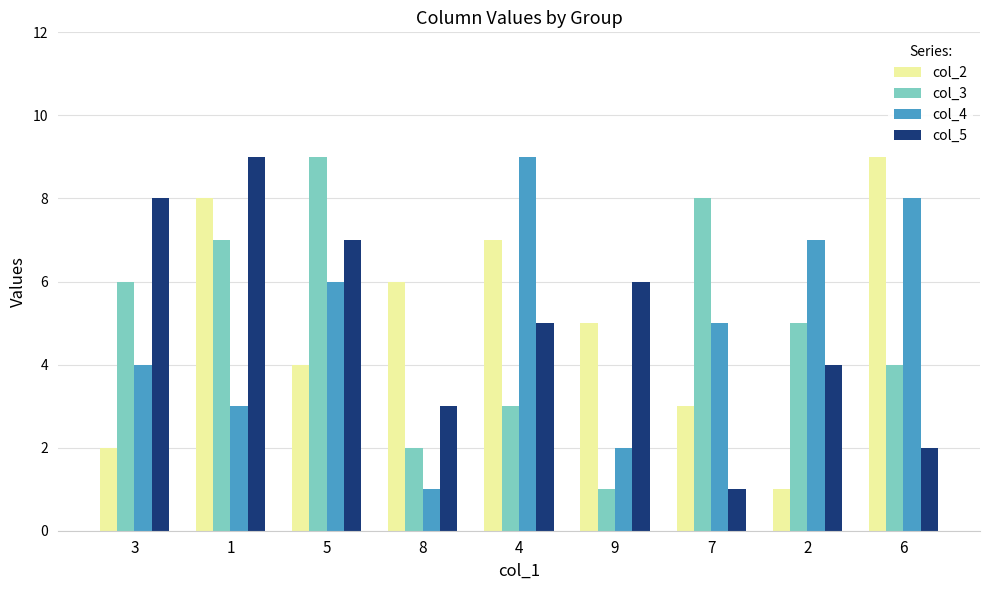

What is the spread (max minus min) of values at 5?

5